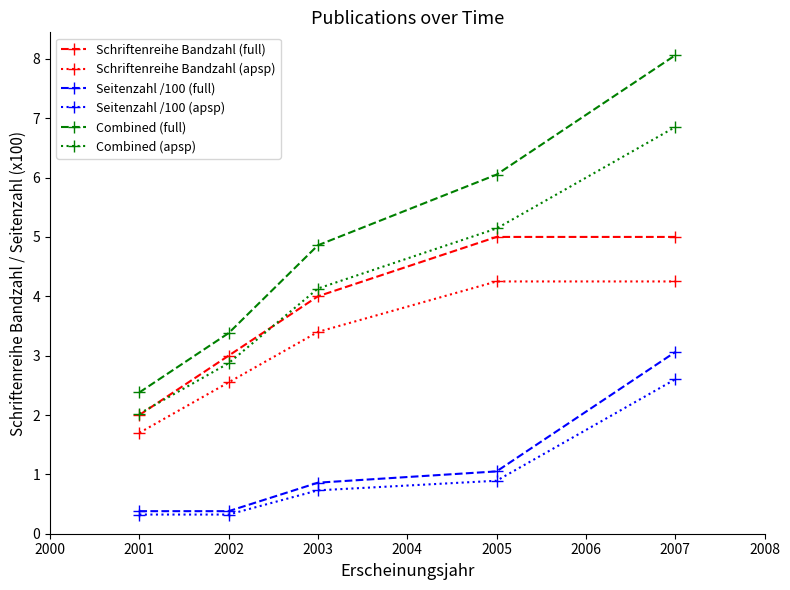

True or false: Seitenzahl /100 (full) and Combined (apsp) cross at least once.

False